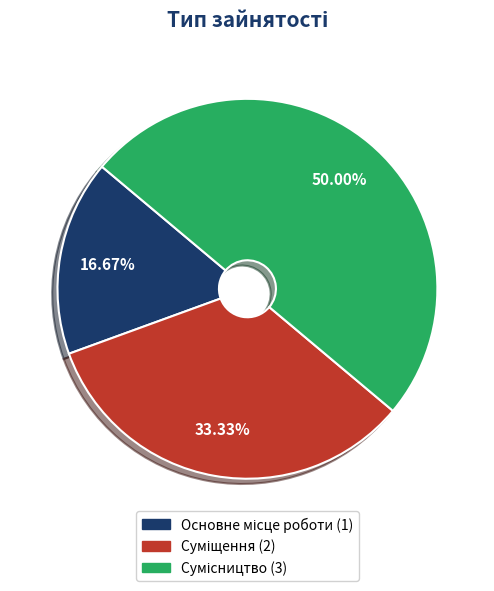

What is the ratio of the value at Суміщення to the value at Сумісництво?

0.7